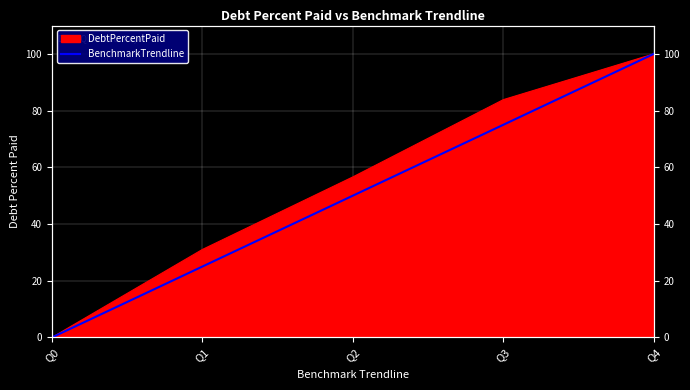

Reading left to right, what are all the values shown in this chart?

Q0=0	Q1=25	Q2=50	Q3=75	Q4=100